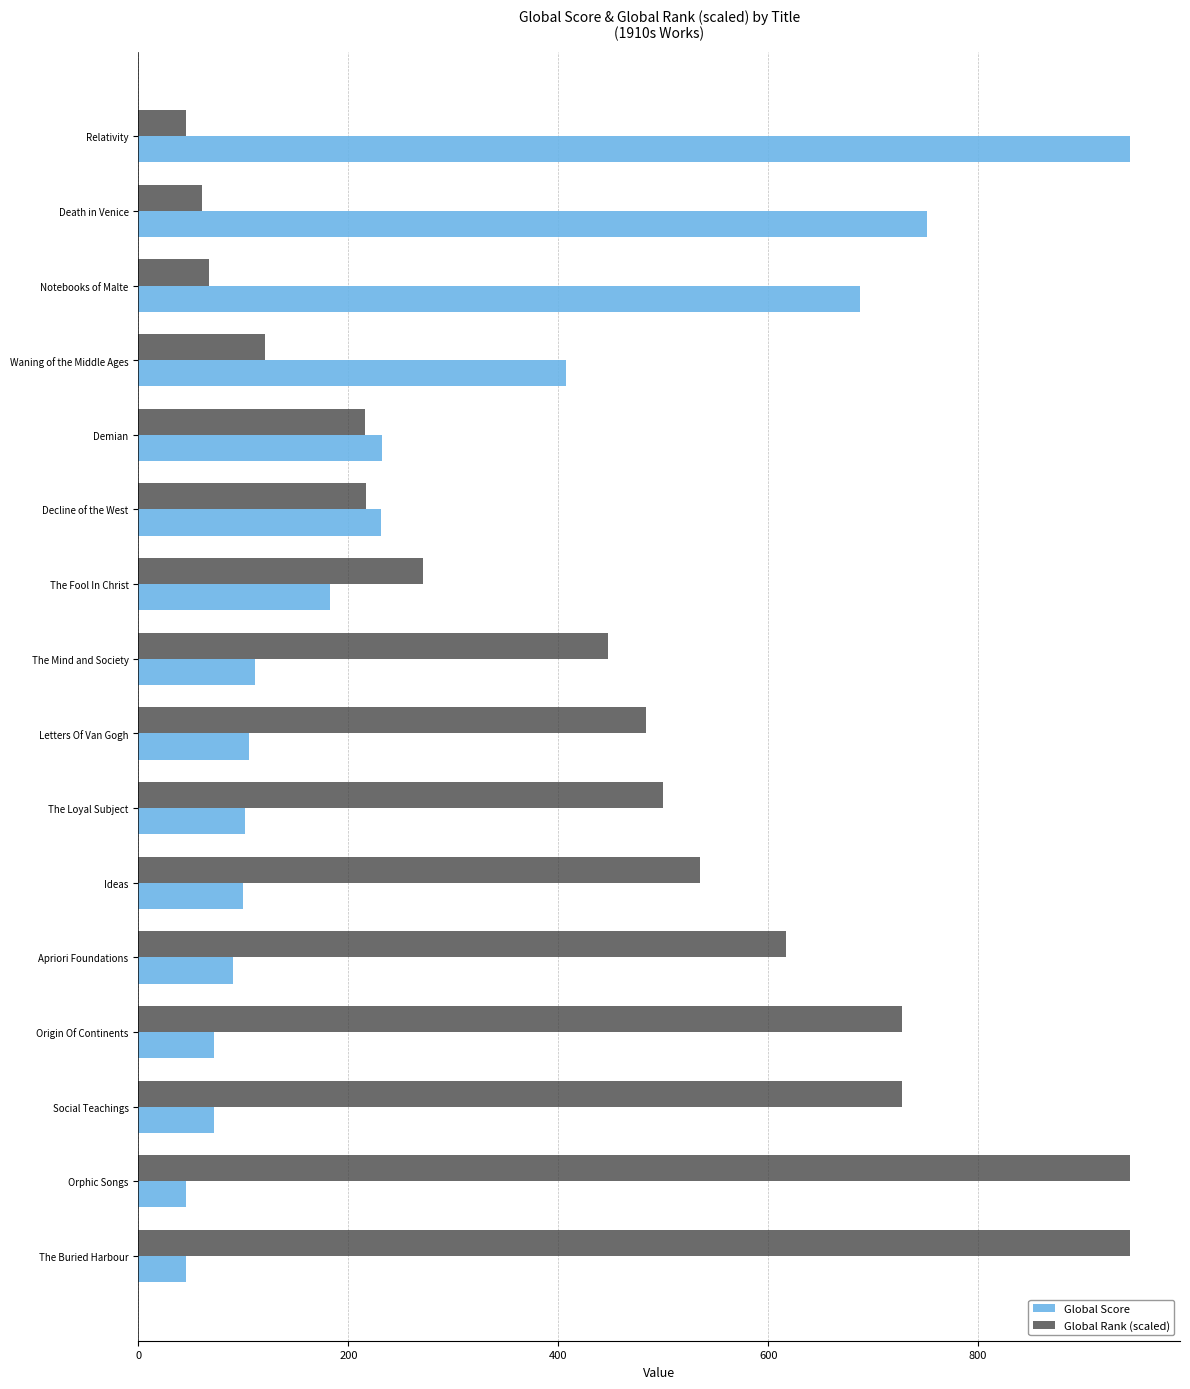

How many distinct data groups are displayed?

2